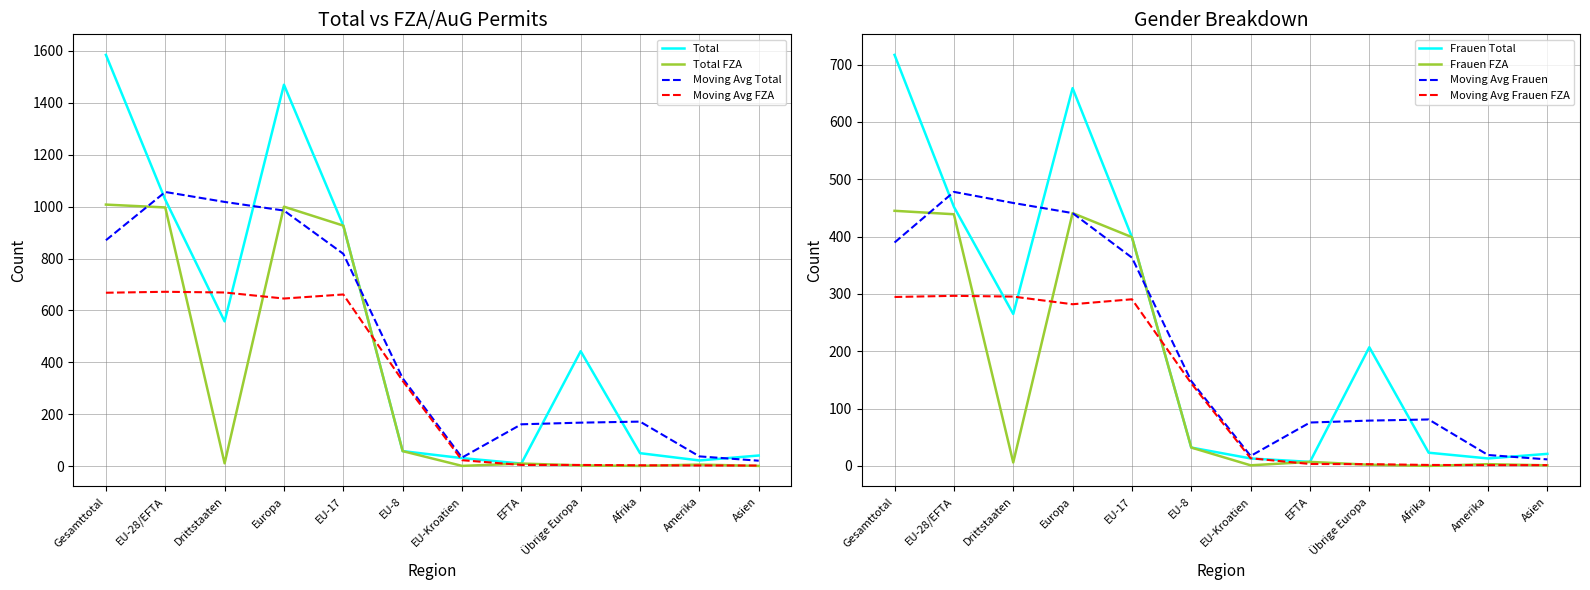

Which series has the largest total across all categories?

Total